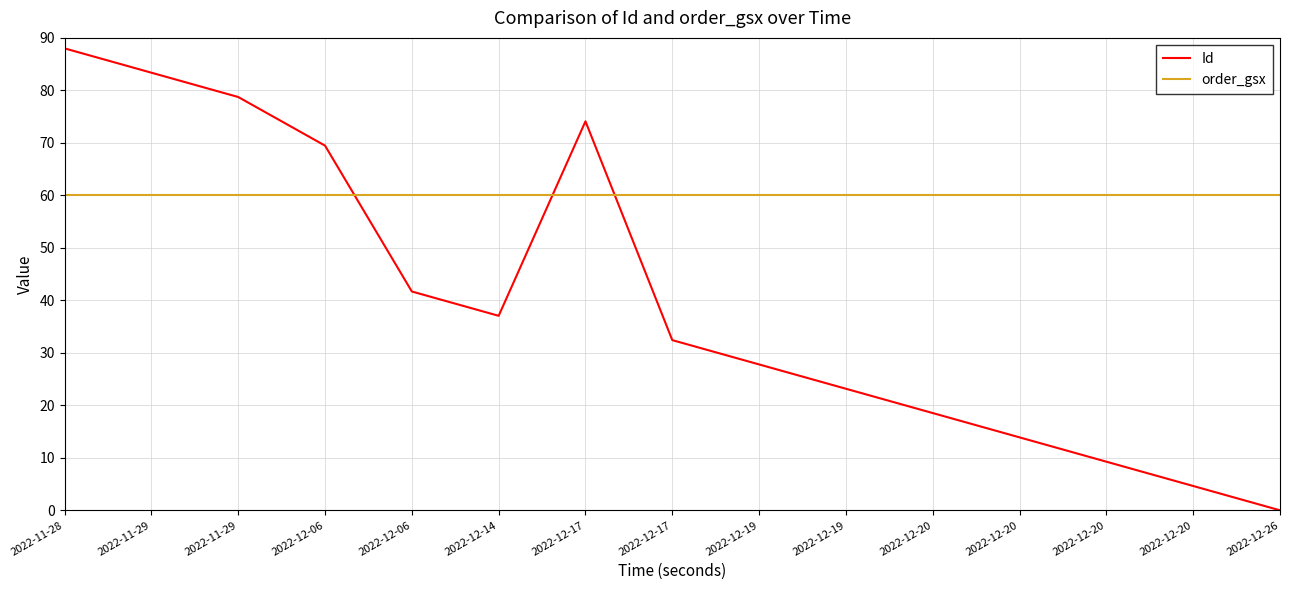

How many lines are shown in the chart?

2